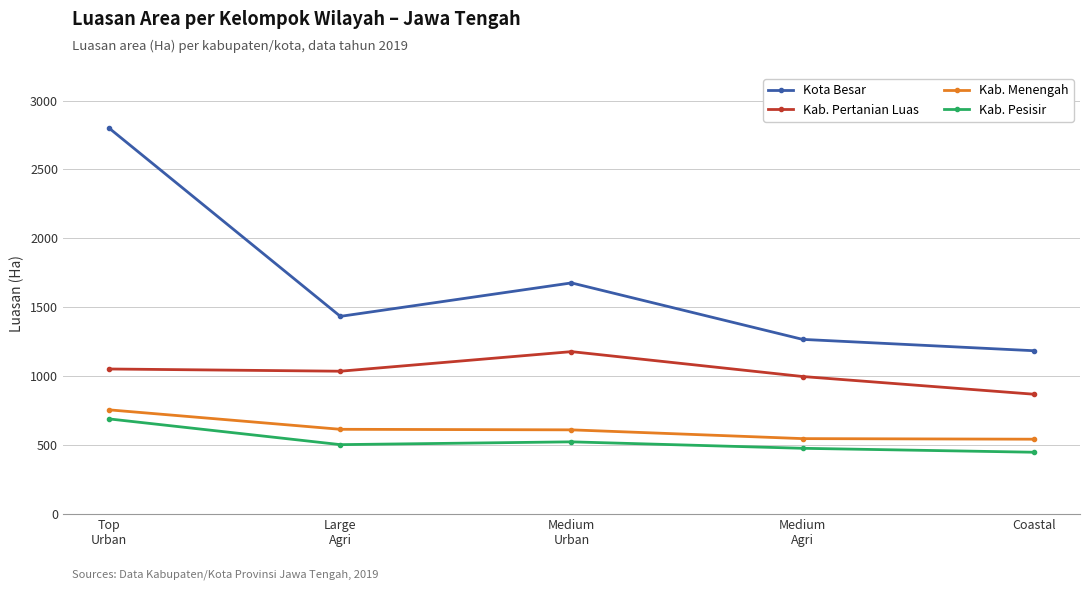

True or false: Kab. Pertanian Luas and Kota Besar cross at least once.

False